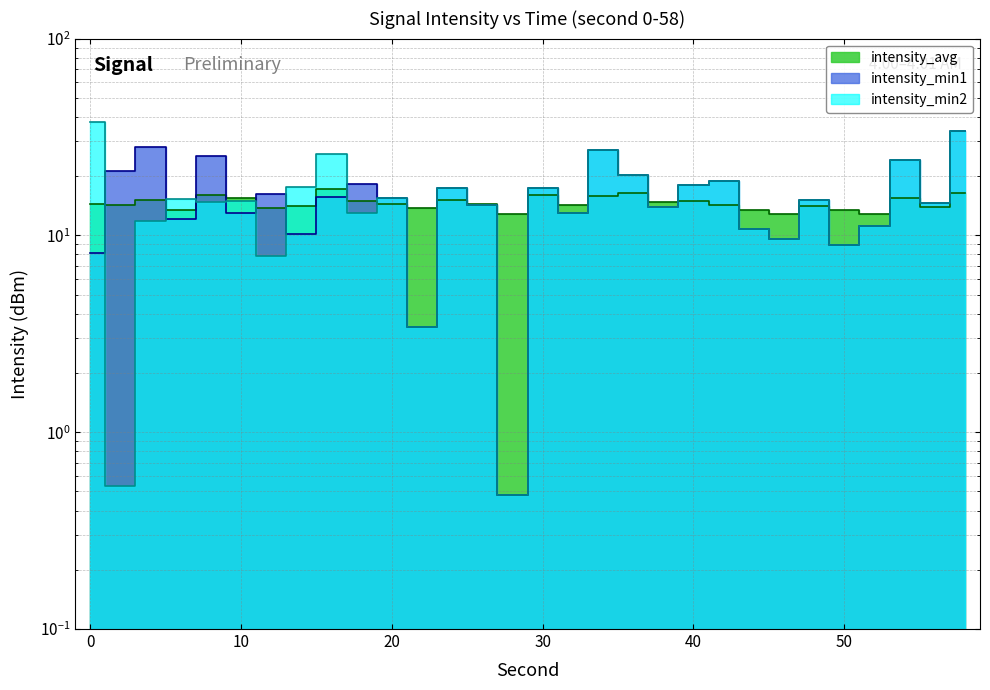

What is the spread (max minus min) of values at 56?

0.7